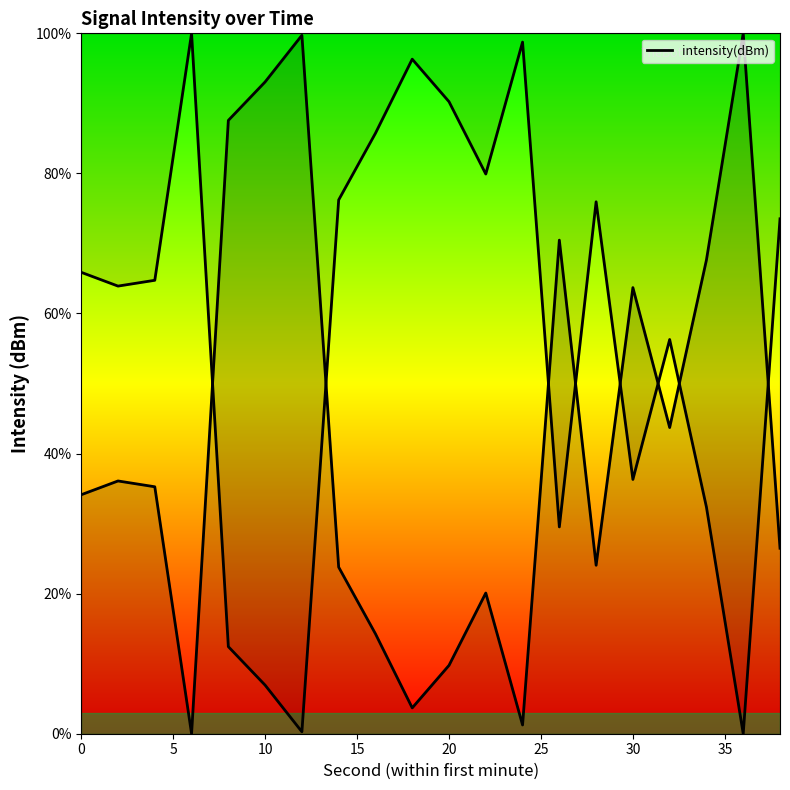

How many lines are shown in the chart?

1